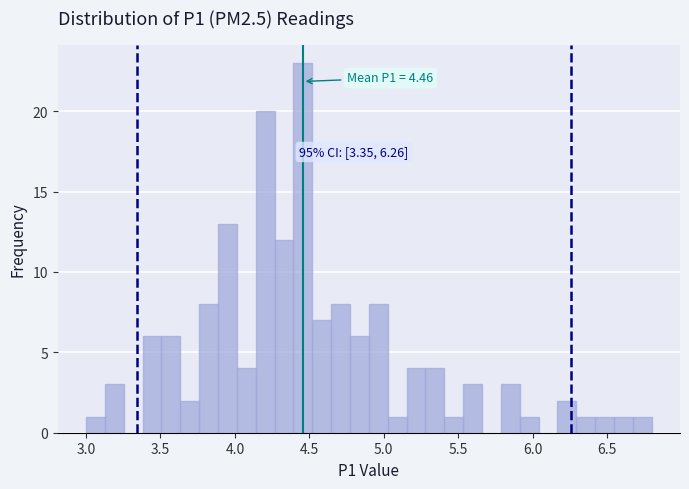

Read against the x-axis, roughly where is the centre of the tallest bar?

4.45